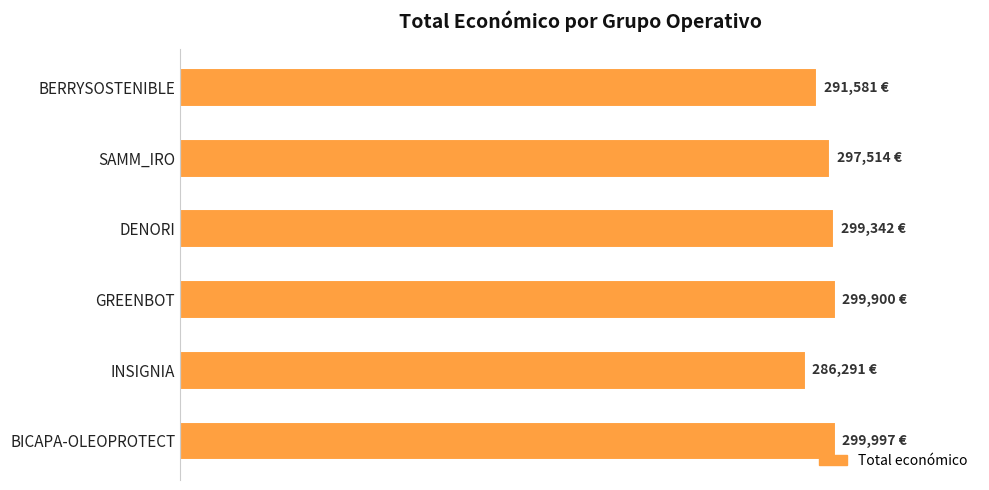

Does the chart contain any negative values?

No